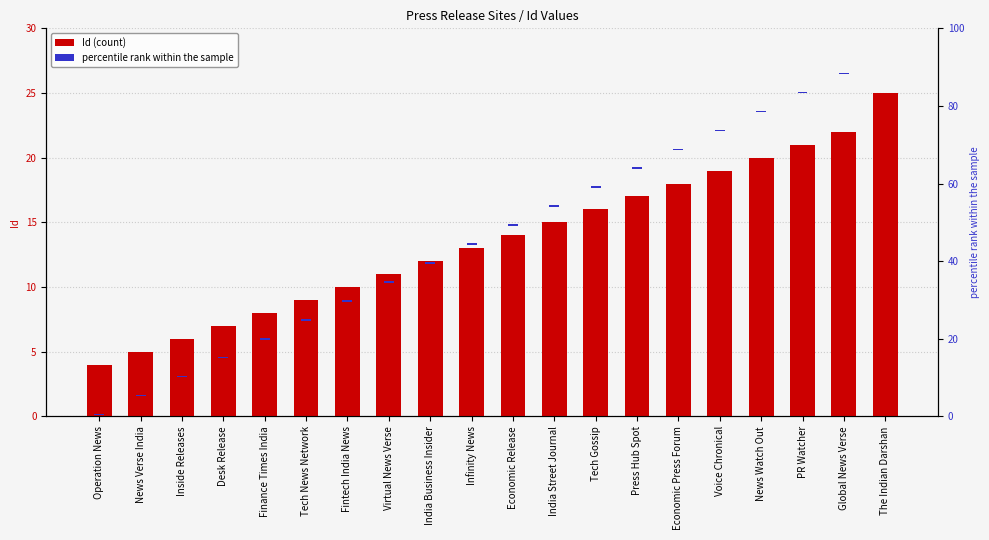

What is the smallest value displayed?

0.4